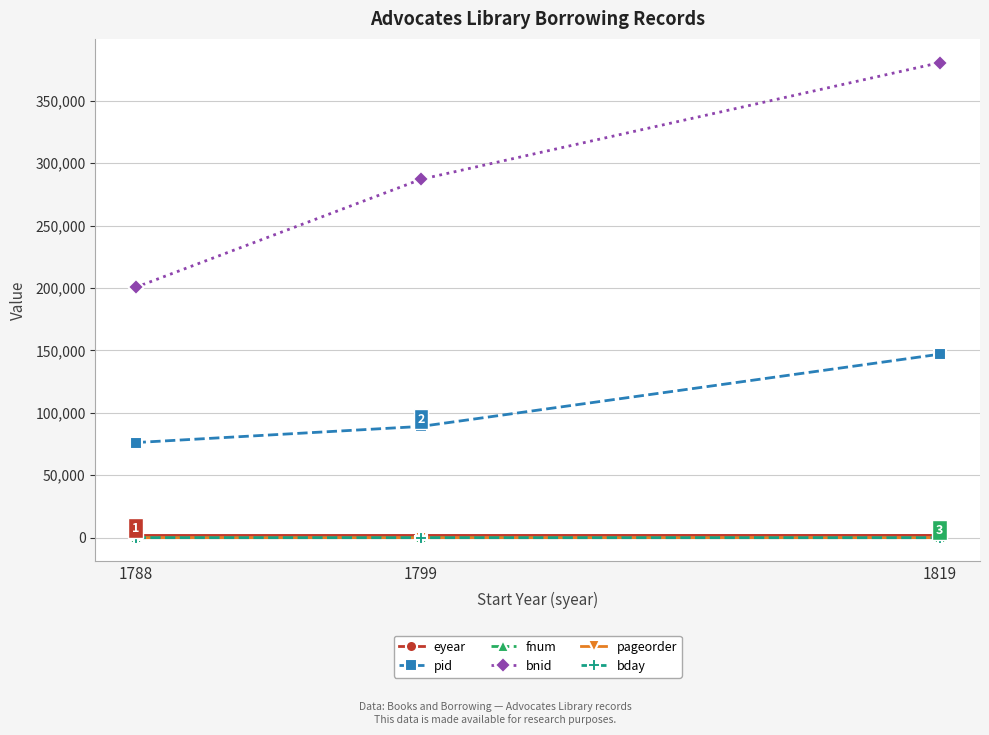

At which category is the sum across all series the highest?

1819